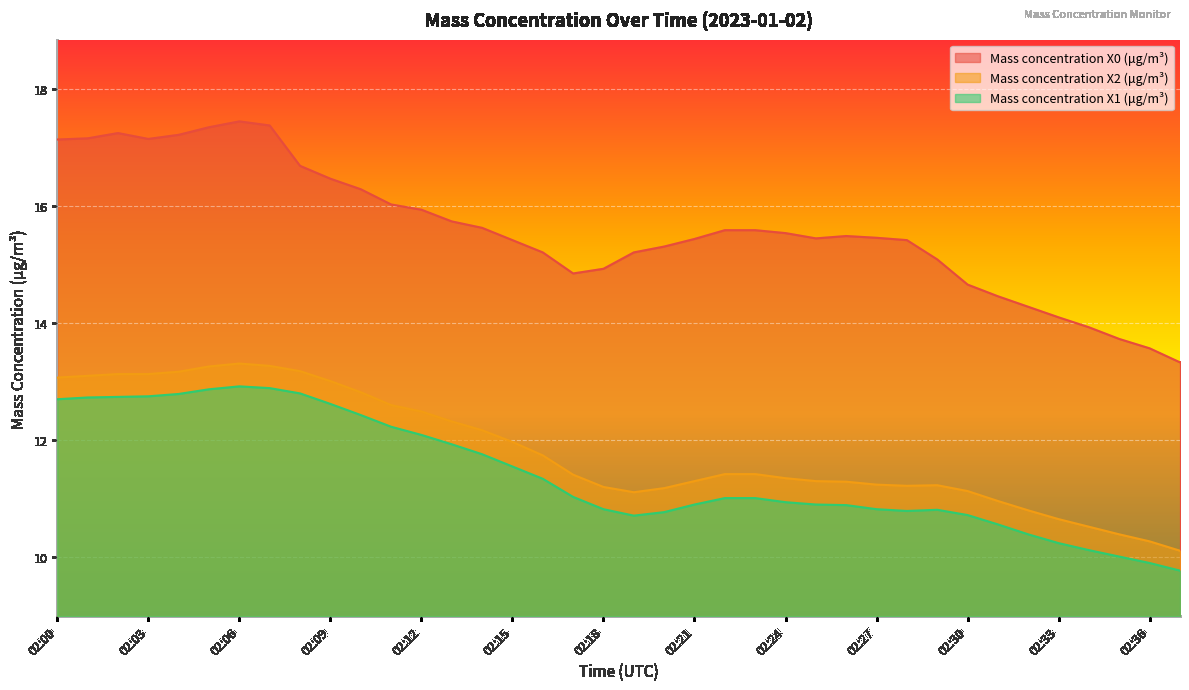

Which series has the largest total across all categories?

Mass concentration X0 (μg/m³)